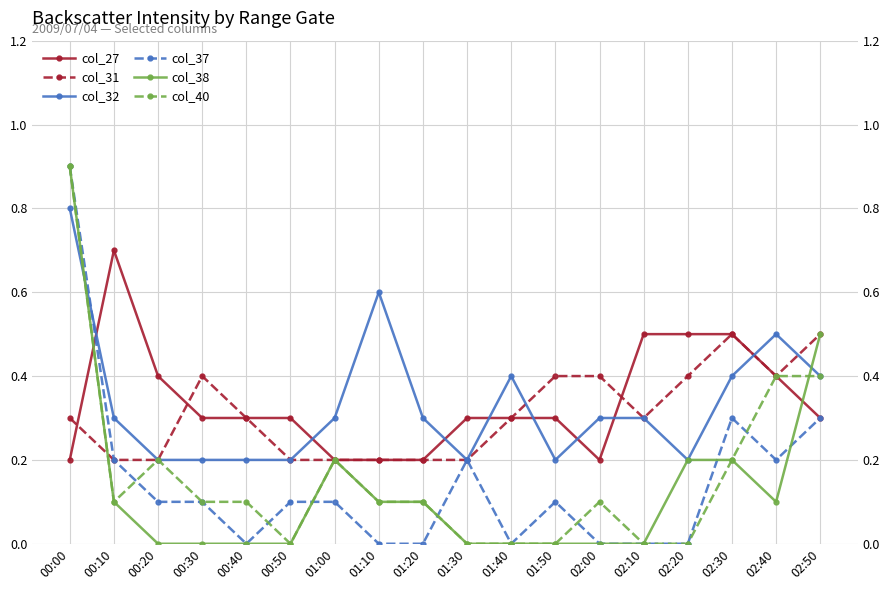

Where do col_31 and col_40 first cross each other?

00:00 and 00:10